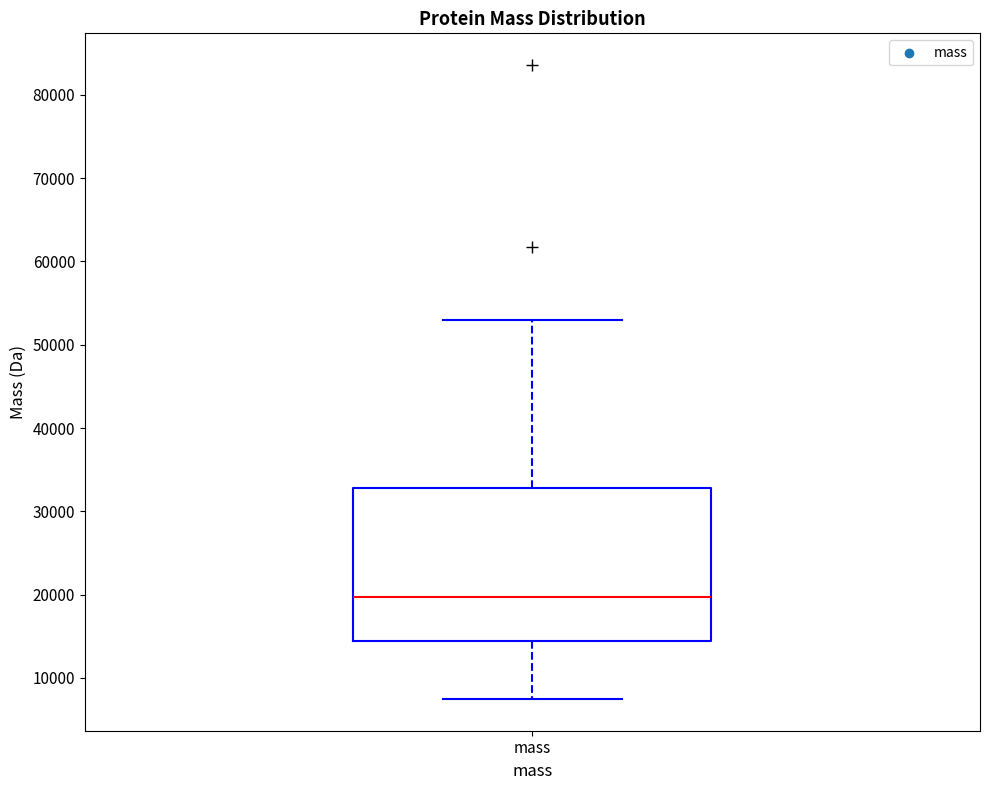

Transcribe this box plot: give where the median line is, the range the box spans, and where the two whiskers end, as read against the y-axis. The values are not printed on the chart, so give them approximately, as read against the axis.

median 20000, box 14000 to 33000, whiskers 7000 to 53000